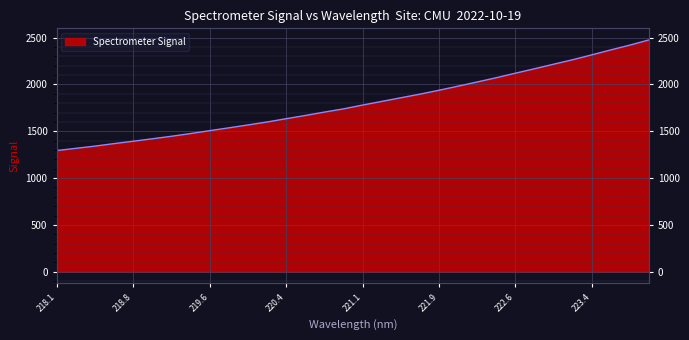

Reading right to left, extract all data points from this chart.

2475.8	2420.6	2369.1	2316.0	2264.0	2216.3	2167.5	2120.4	2071.9	2026.6	1981.9	1938.0	1896.4	1857.7	1818.7	1779.9	1739.2	1704.8	1668.6	1634.2	1598.9	1567.4	1536.5	1506.4	1475.4	1446.5	1419.7	1393.5	1368.2	1341.3	1317.7	1293.7